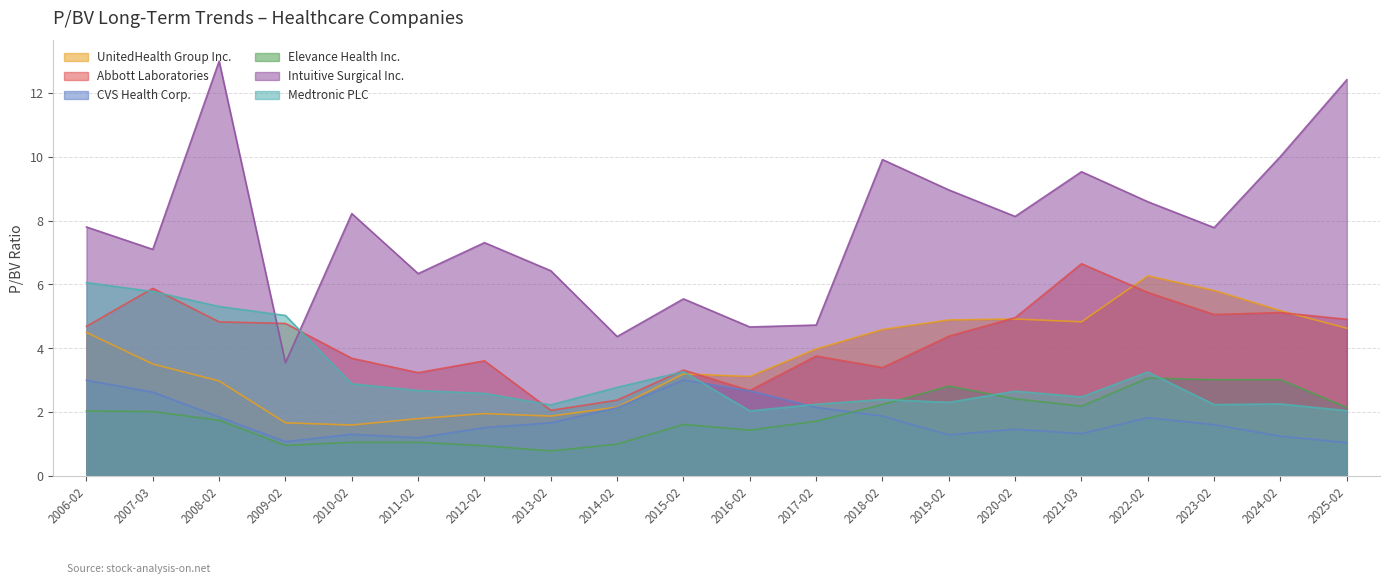

Does the chart display data point markers on the line(s)?

No